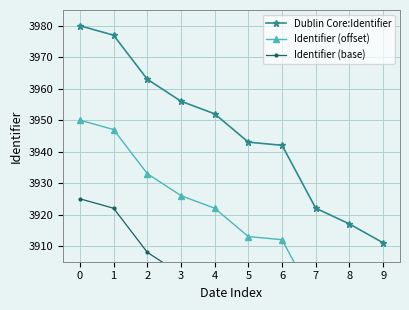

True or false: Identifier (base) has more than 1 interior local peaks.

False